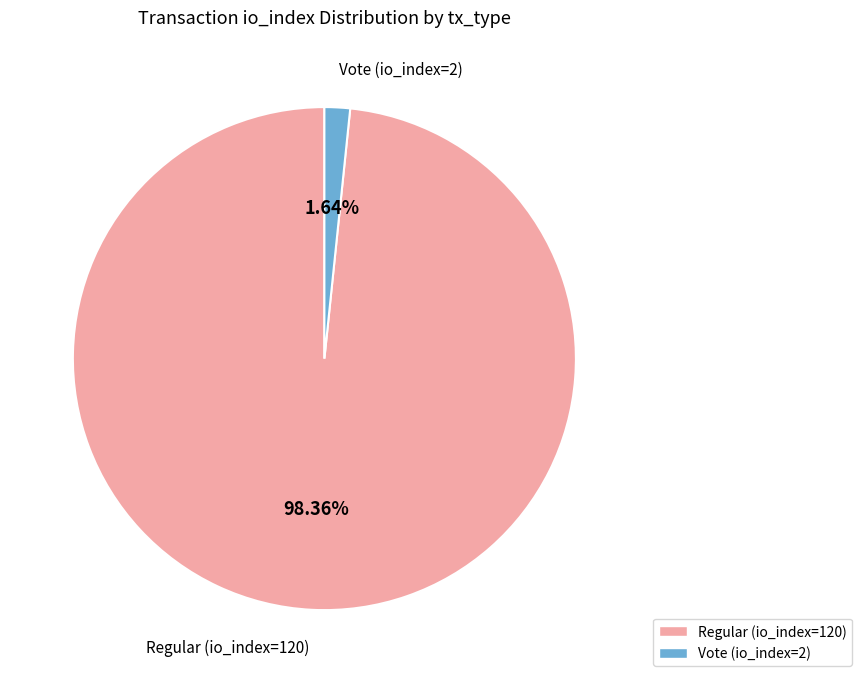

What is the largest slice in the pie chart?

Regular (io_index=120)